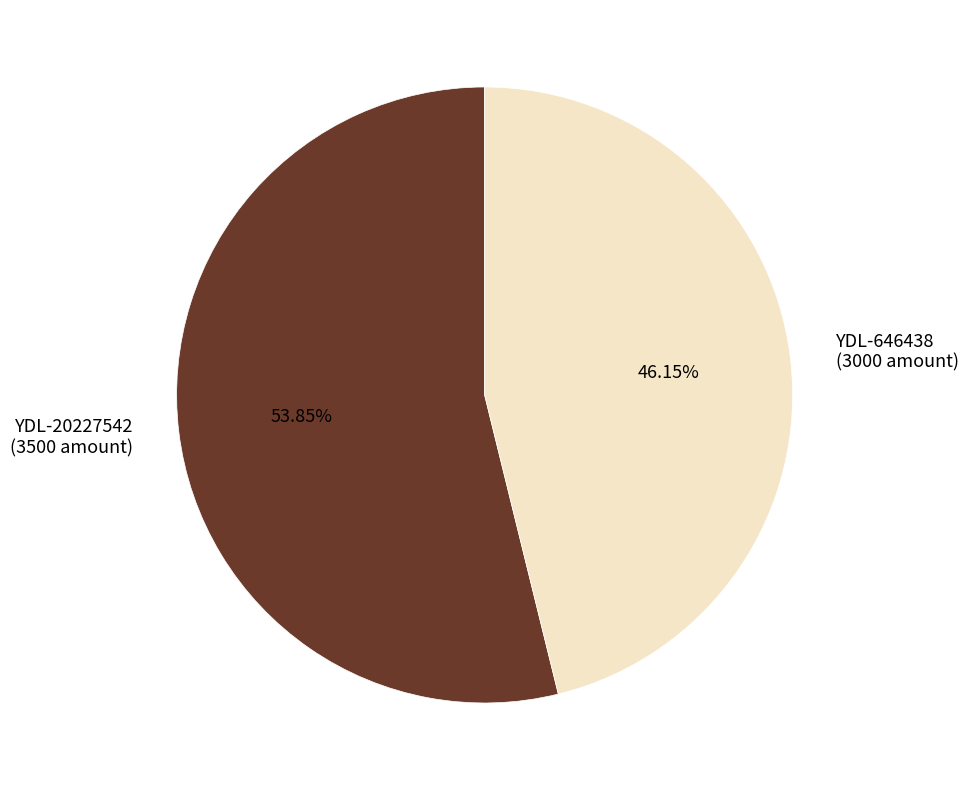

How many slices are in this pie chart?

2